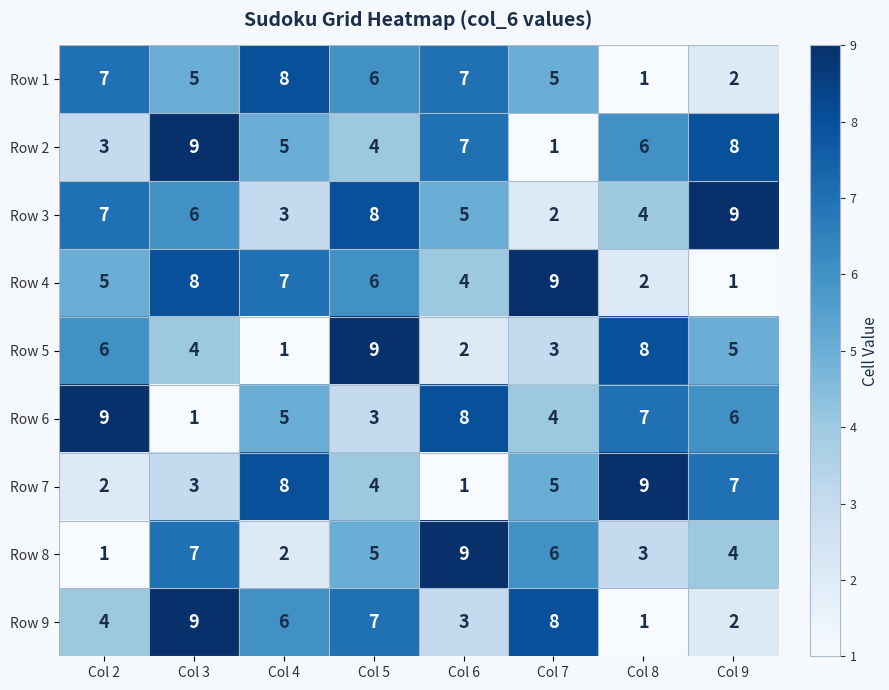

At how many categories does at least one series exceed 5?

8